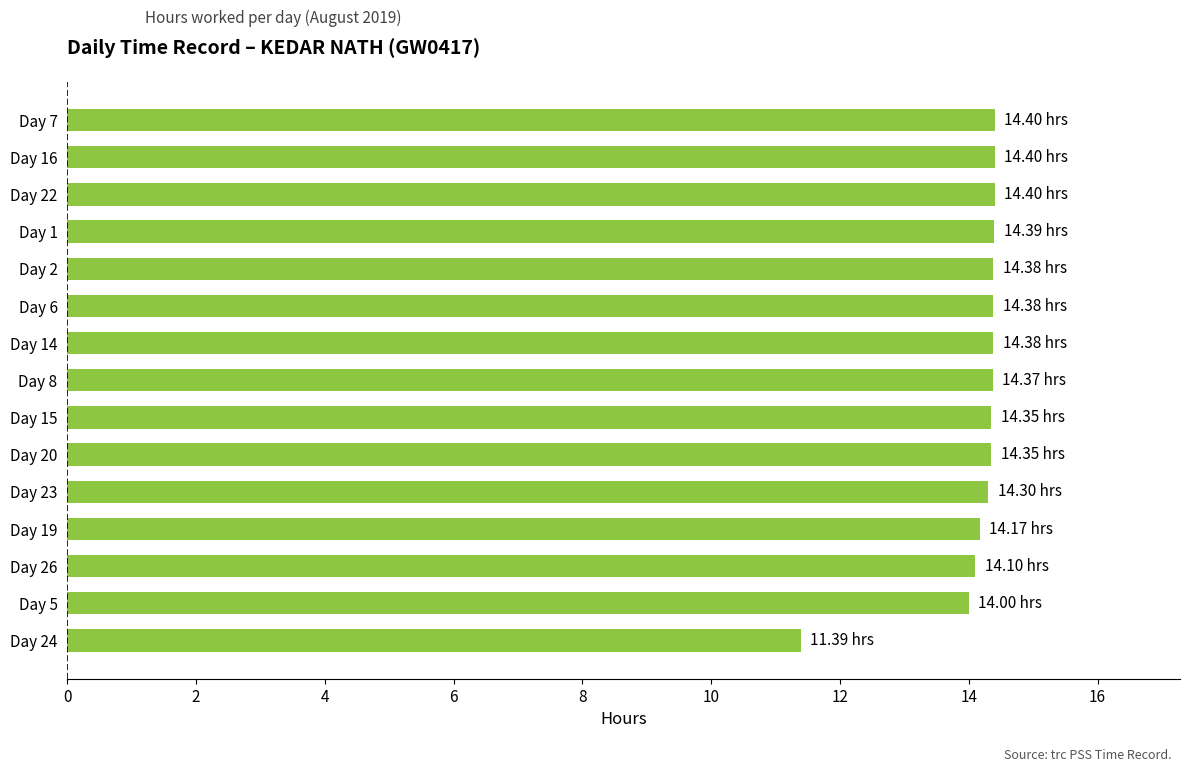

What is the ratio of the value at Day 19 to the value at Day 1?

1.0